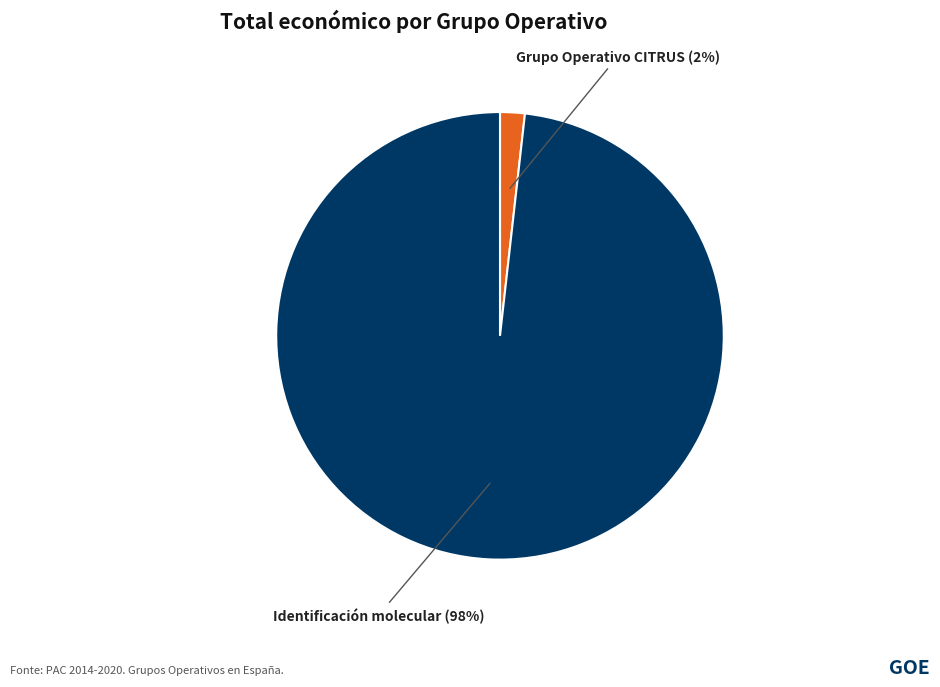

Does any single category account for the majority?

Yes